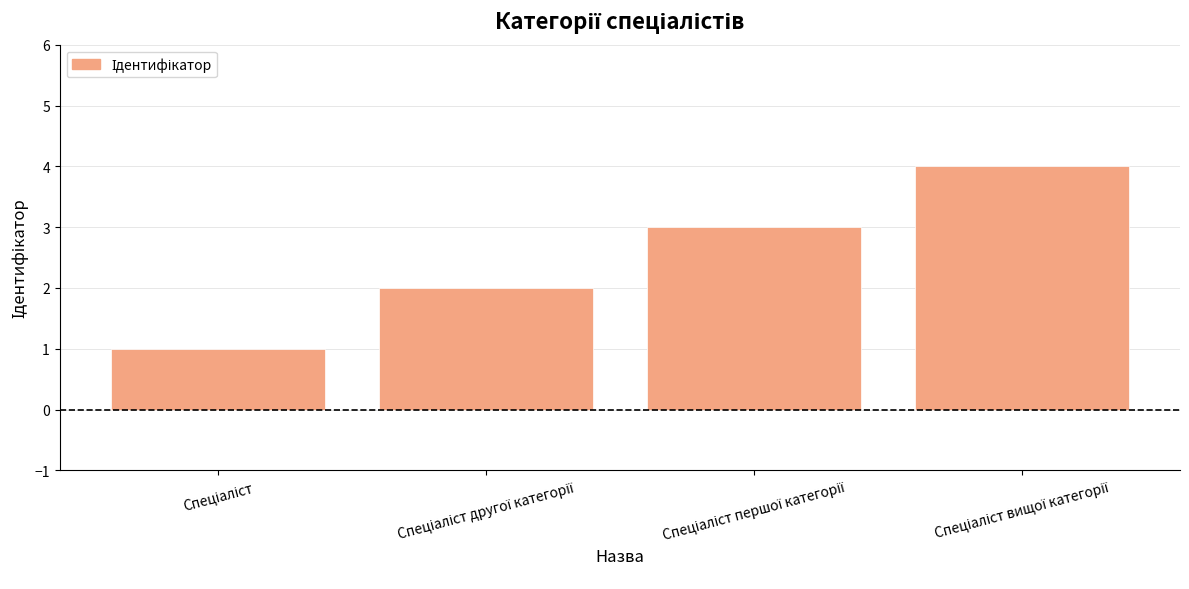

What is the maximum value shown in the chart?

4